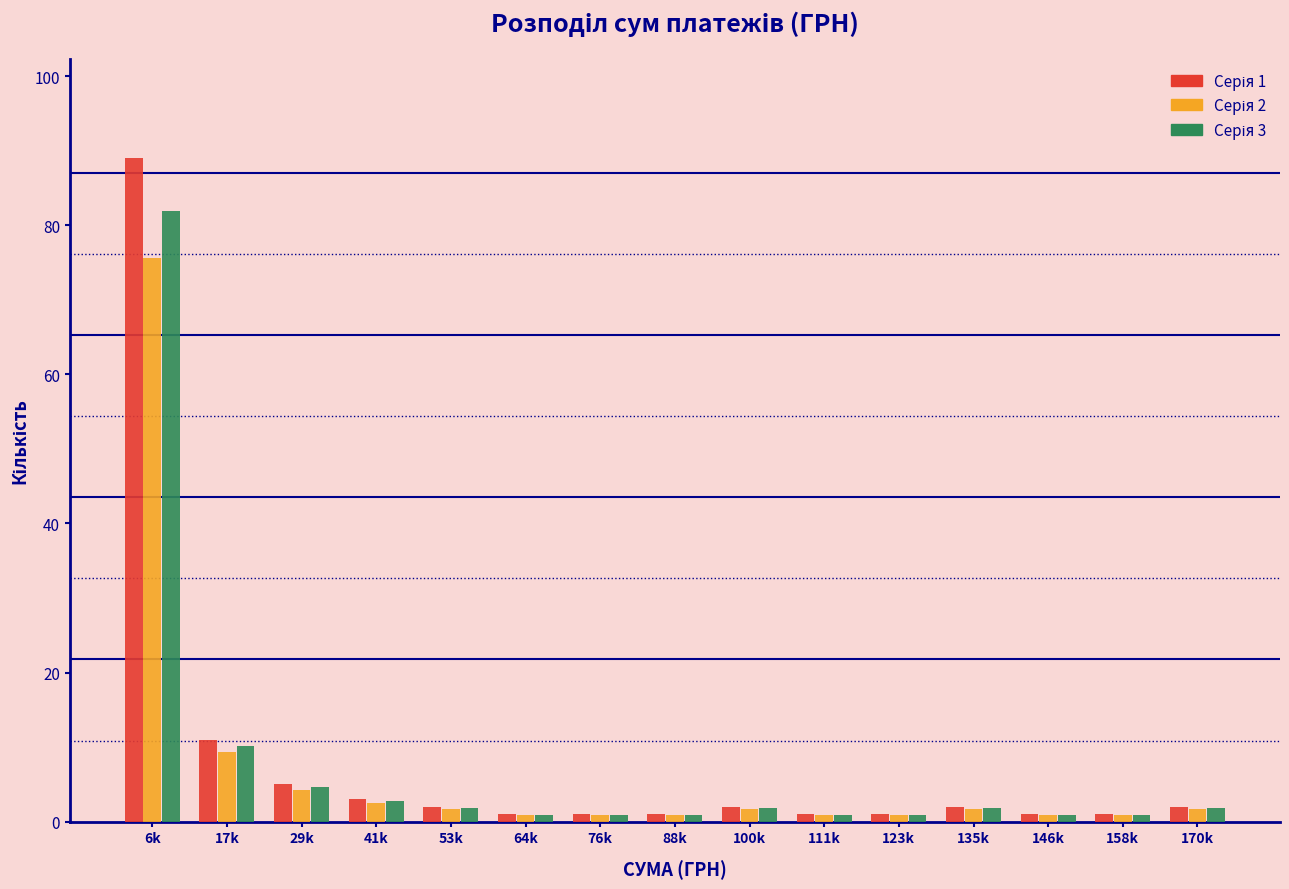

What is the maximum value shown in the chart?

89.0